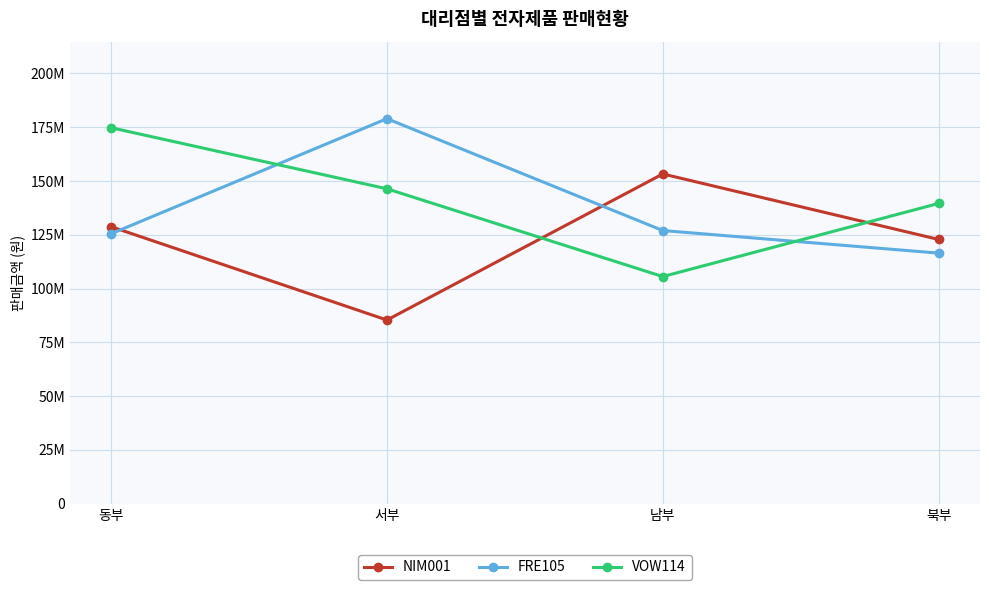

Reading left to right, extract all data points from this chart.

NIM001: 128800000	85400000	153300000	122850000
FRE105: 125500000	179000000	127000000	116500000
VOW114: 174800000	146400000	105600000	139600000